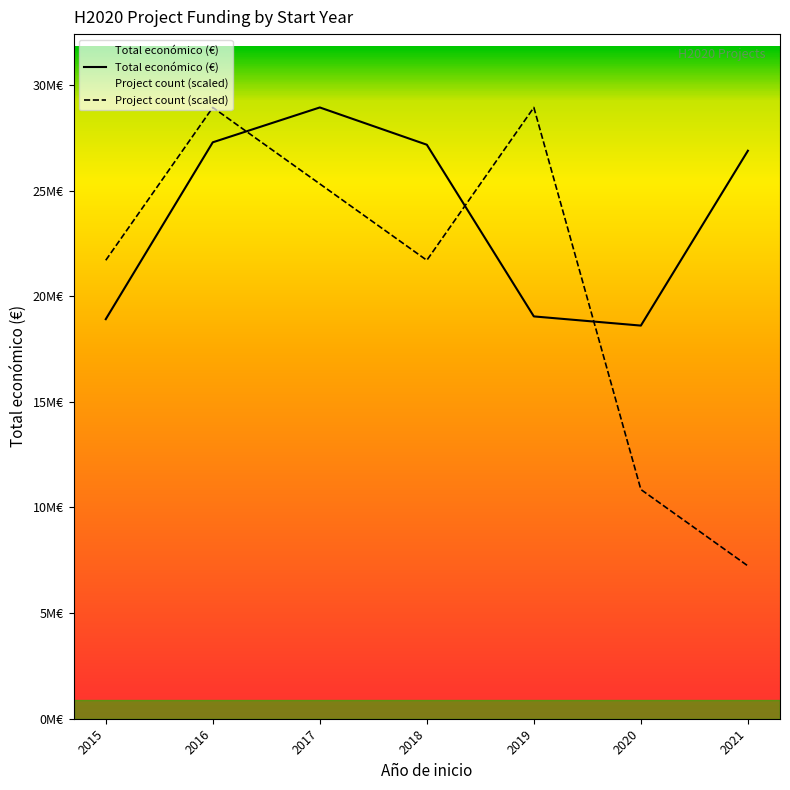

Does the chart display data point markers on the line(s)?

No